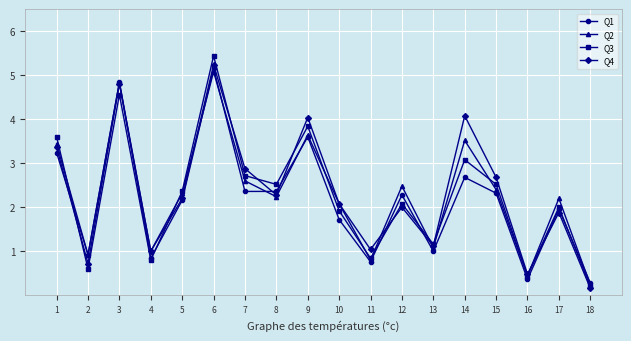

In Q3, how many points are higher than both neighbors (excluding endpoints)?

6